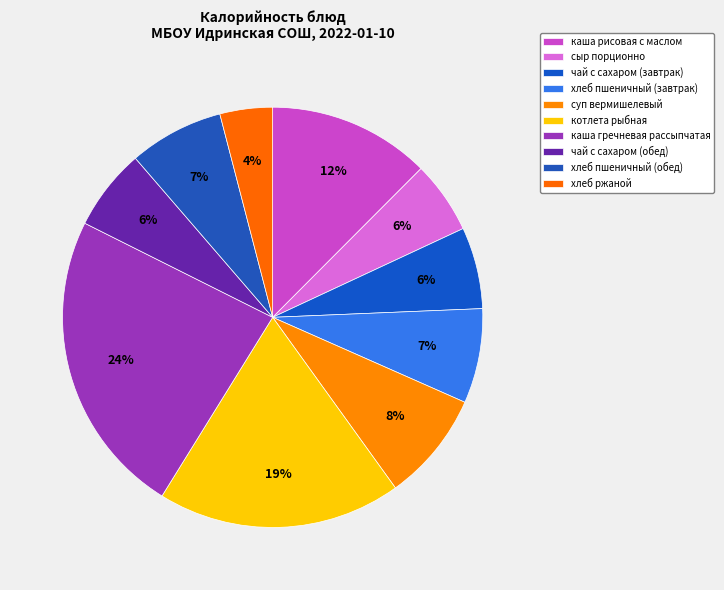

How many slices are in this pie chart?

10